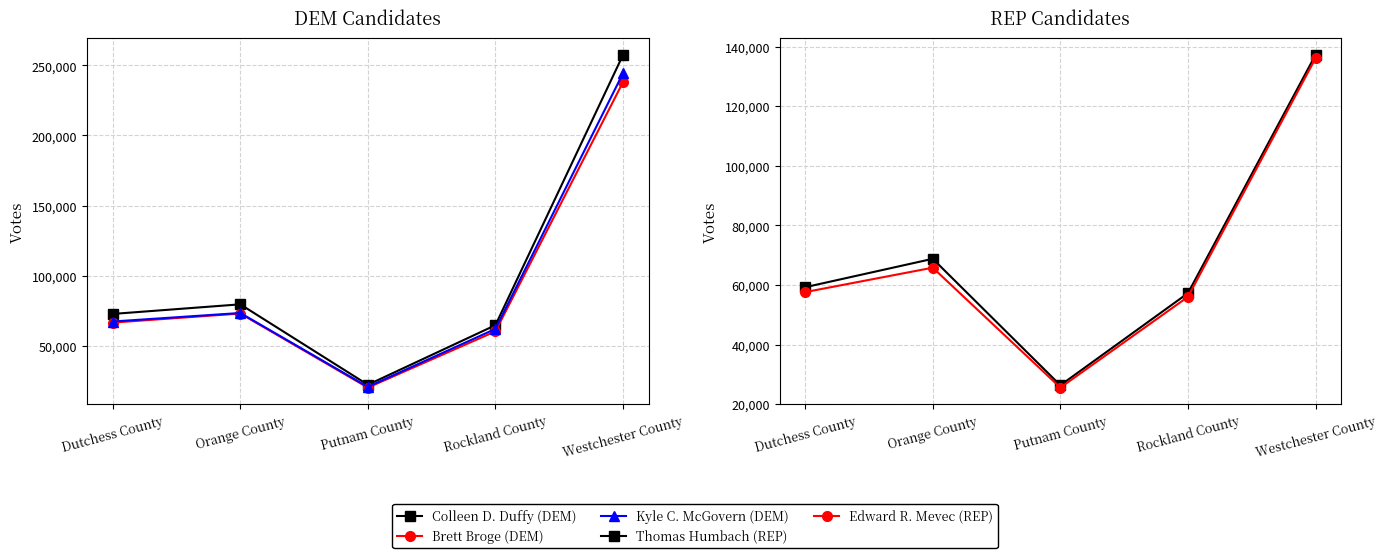

List the labels in order of Edward R. Mevec (REP) value, largest first.

Westchester County, Orange County, Dutchess County, Rockland County, Putnam County